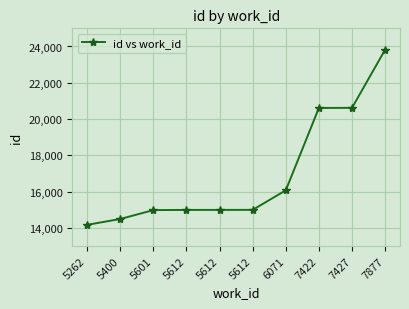

How many lines are shown in the chart?

1